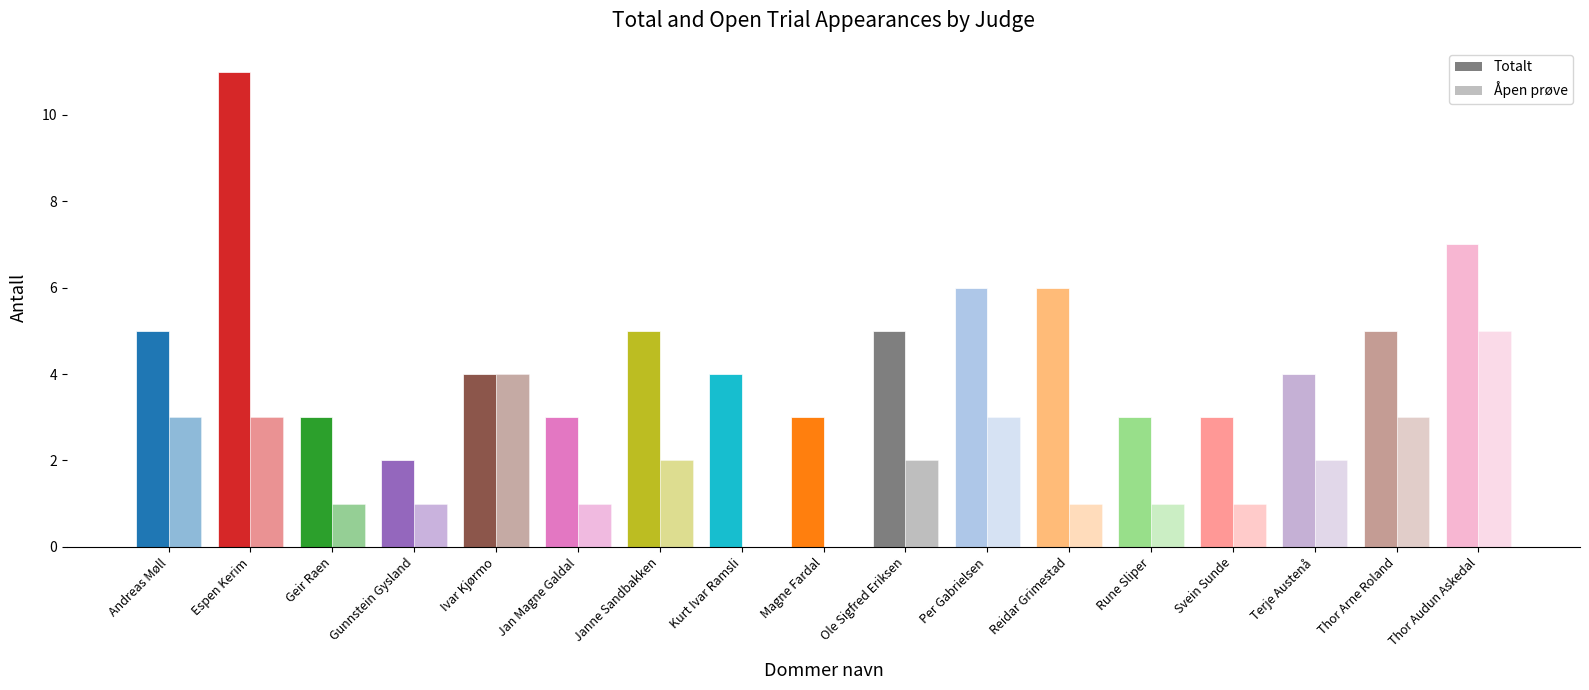

How many Åpen prøve values are between 1 and 3?

13